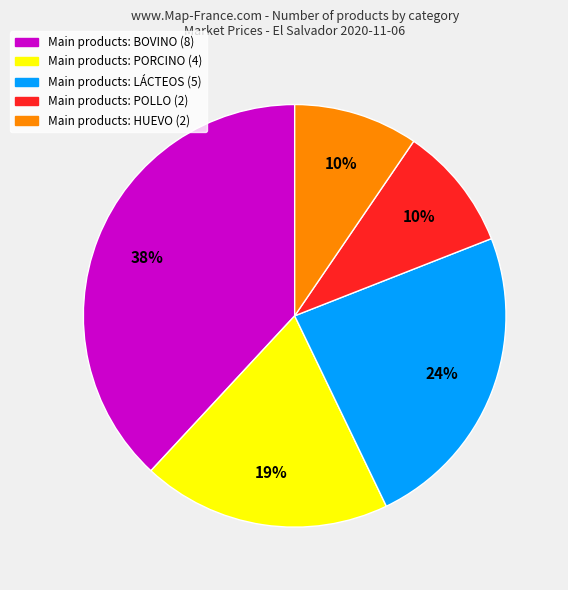

True or false: Main products: HUEVO (2) accounts for 10% of the total.

True